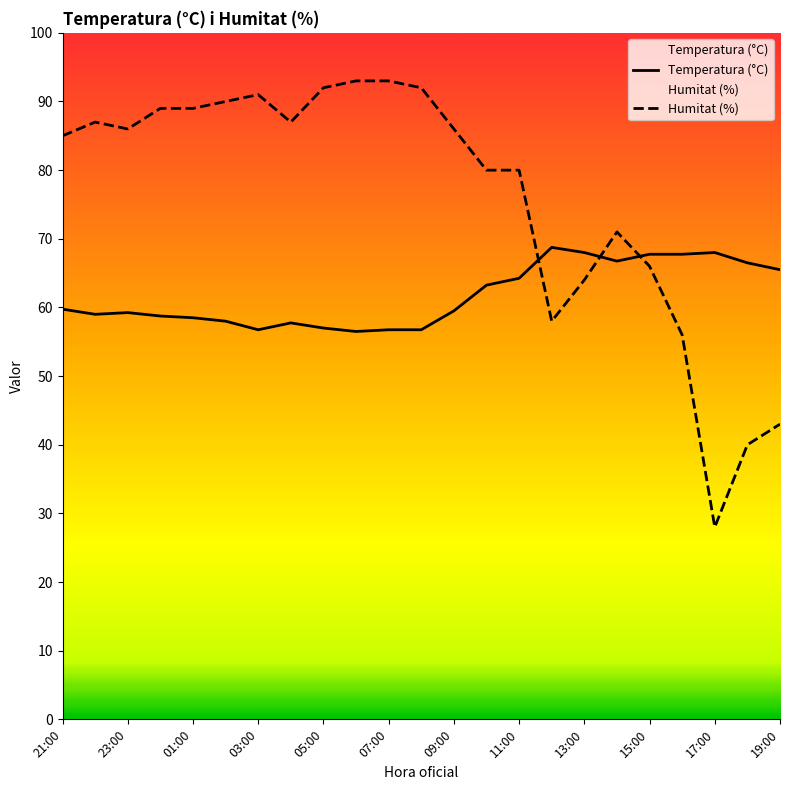

Count the number of categories in the chart.

23